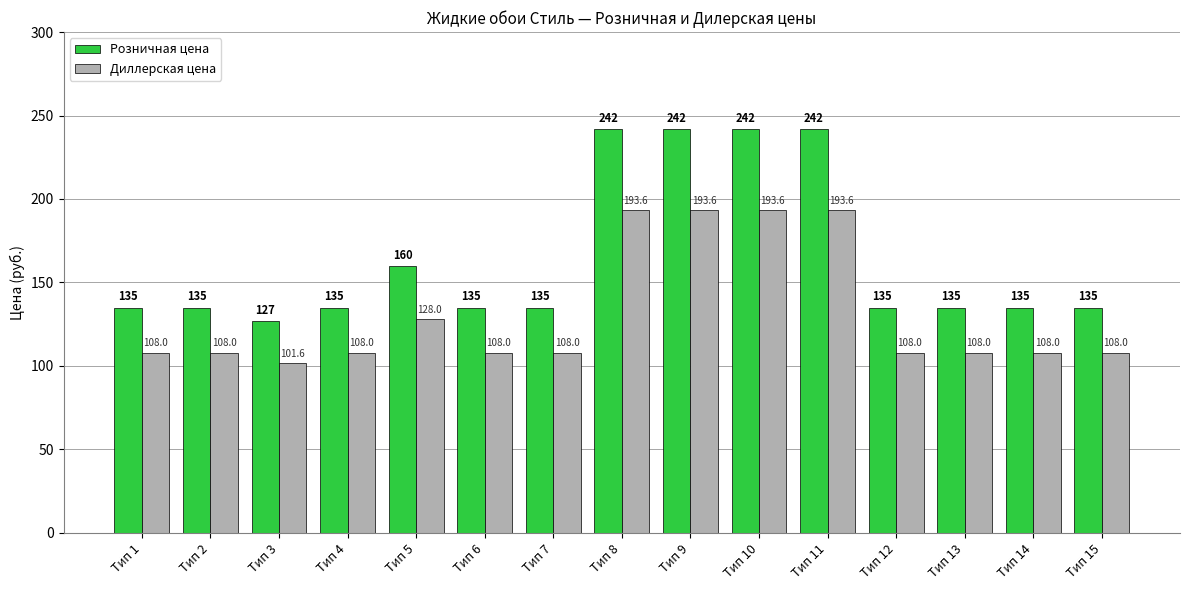

Rank the series at Тип 6 from highest to lowest value.

Розничная цена, Диллерская цена